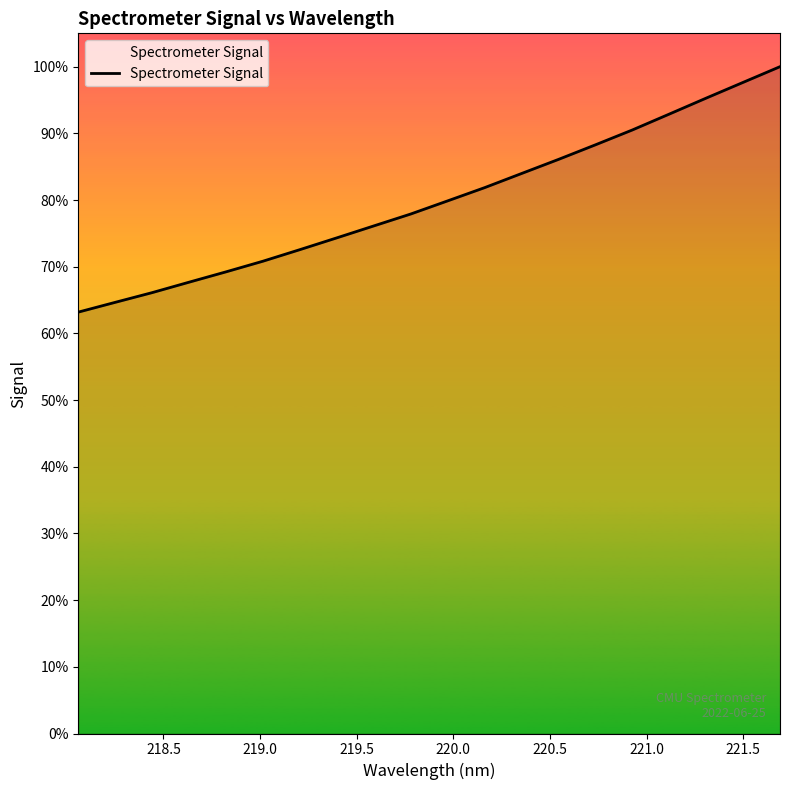

Does the chart display data point markers on the line(s)?

No